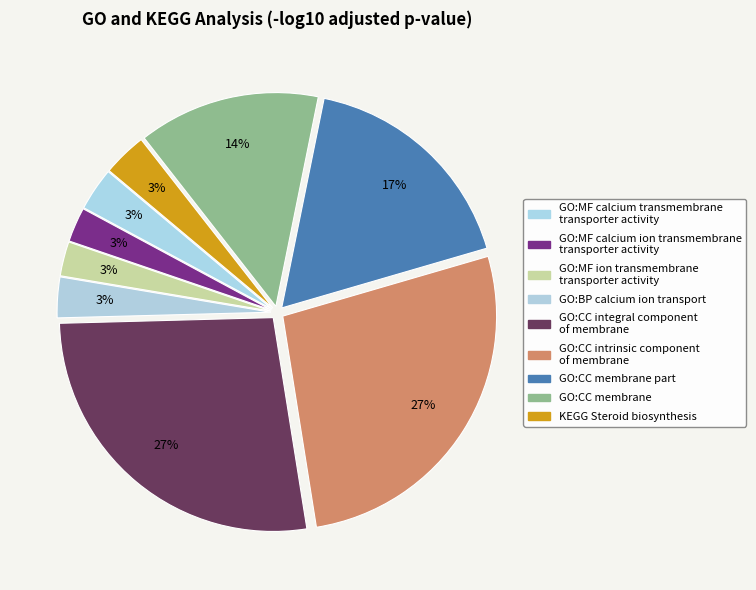

Which has a higher value, GO:CC membrane part or GO:CC membrane?

GO:CC membrane part